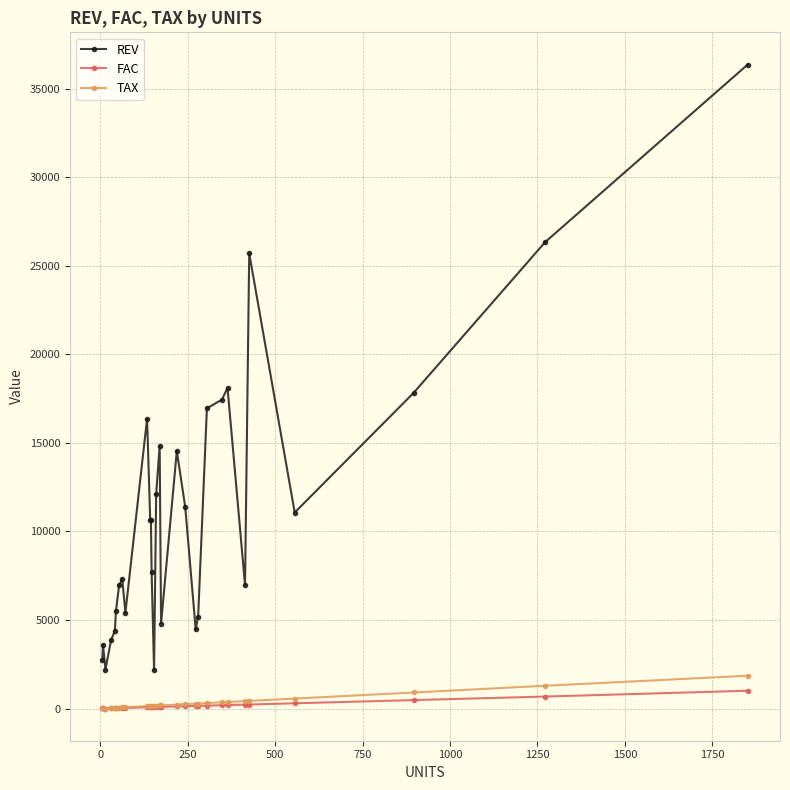

What is the greatest value displayed?

36356